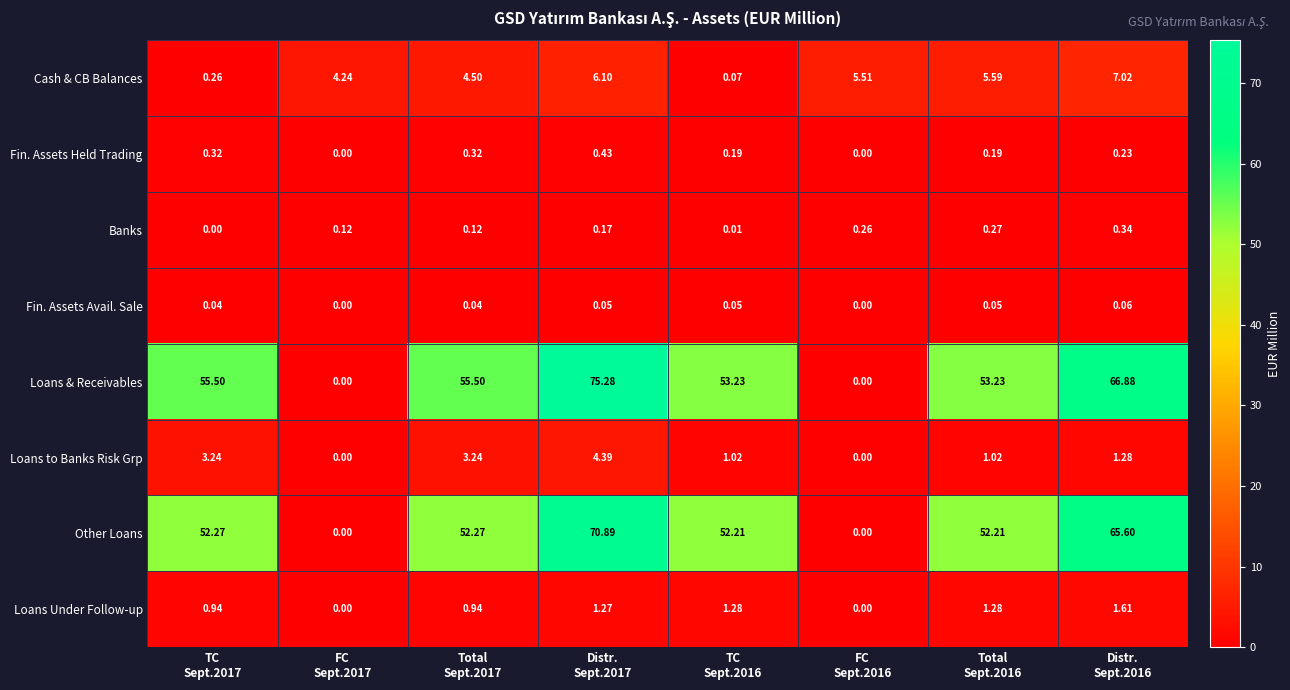

List the series in order of their peak value, lowest first.

Fin. Assets Avail. Sale, Banks, Fin. Assets Held Trading, Loans Under Follow-up, Loans to Banks Risk Grp, Cash & CB Balances, Other Loans, Loans & Receivables